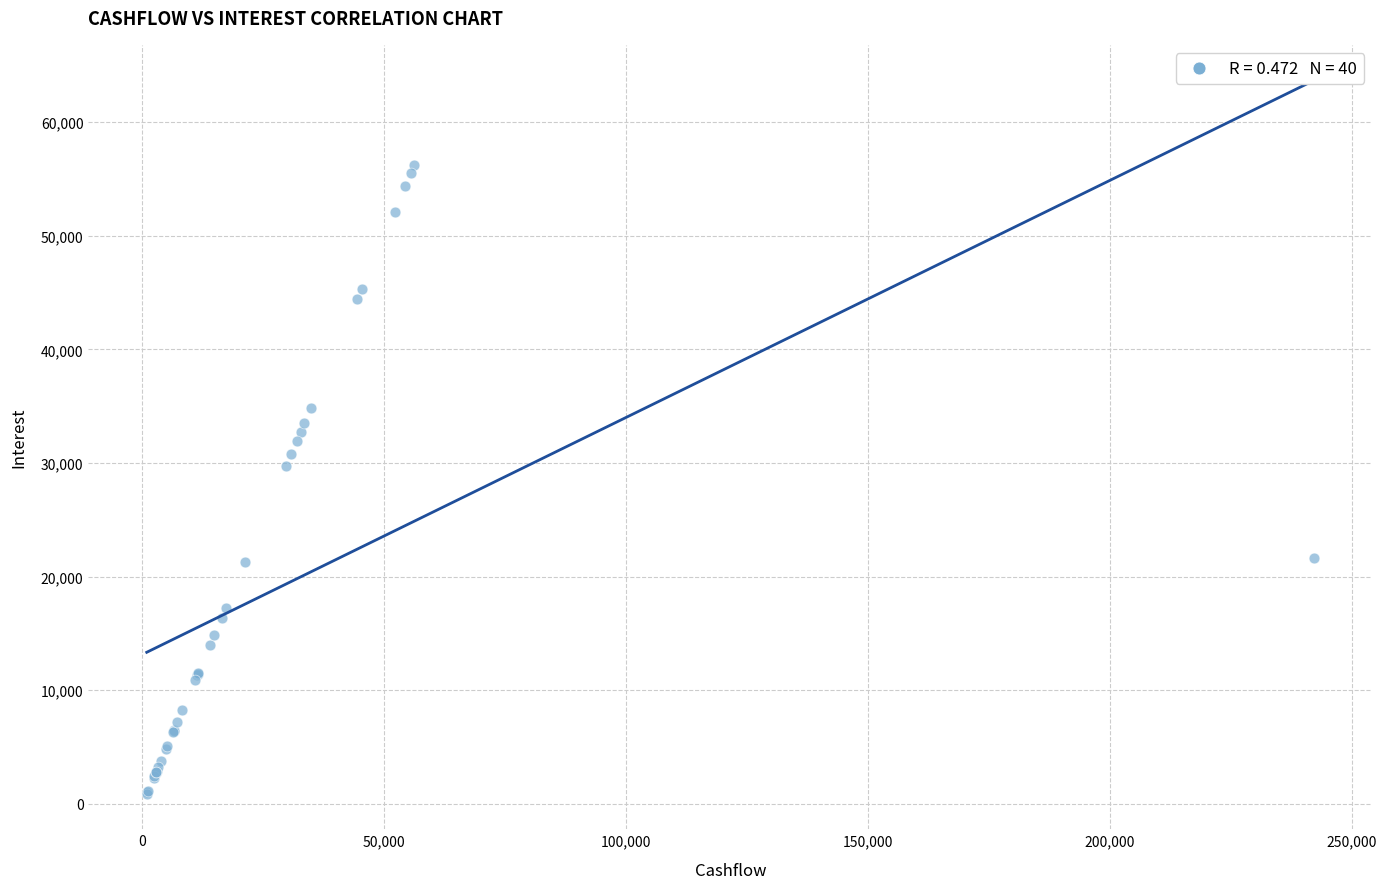

What Y value in the scatter plot is closest to 28537?

29726.2